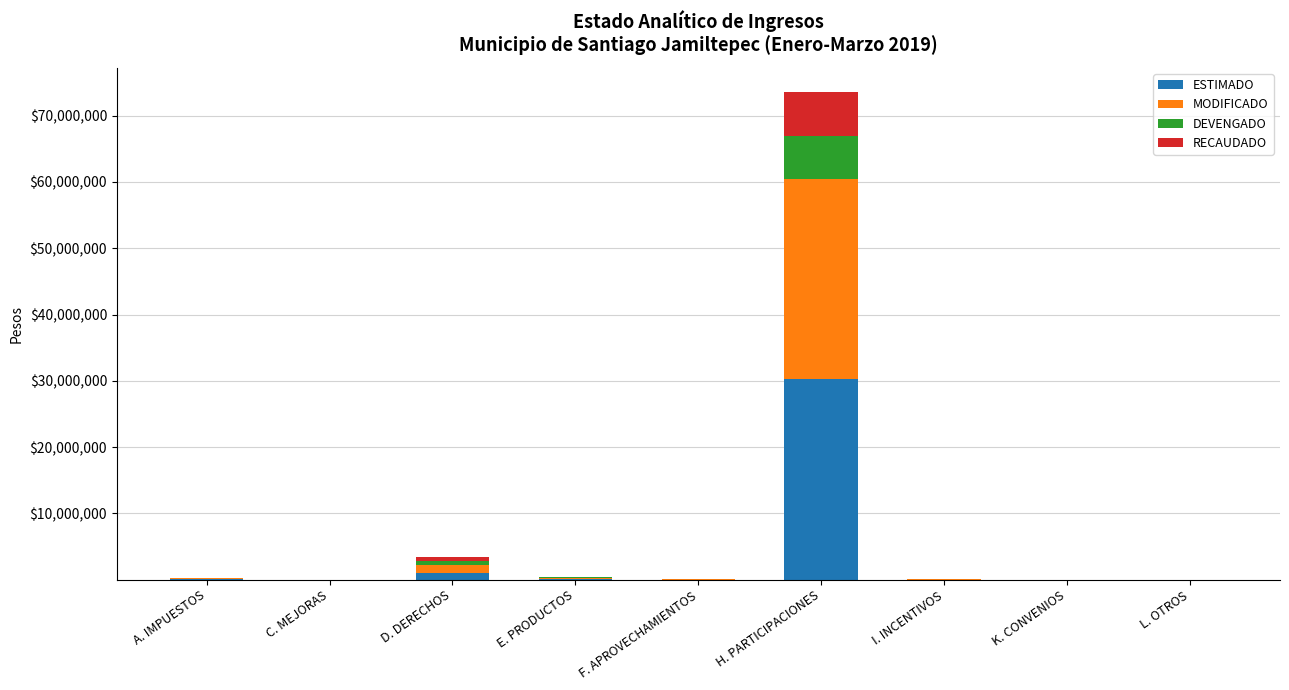

At which category is the sum across all series the highest?

H. PARTICIPACIONES